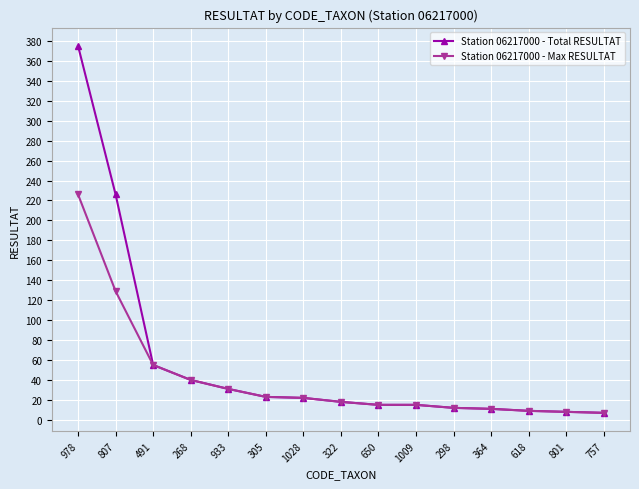

What is the difference between the maximum and minimum values in the Station 06217000 - Total RESULTAT series?

368